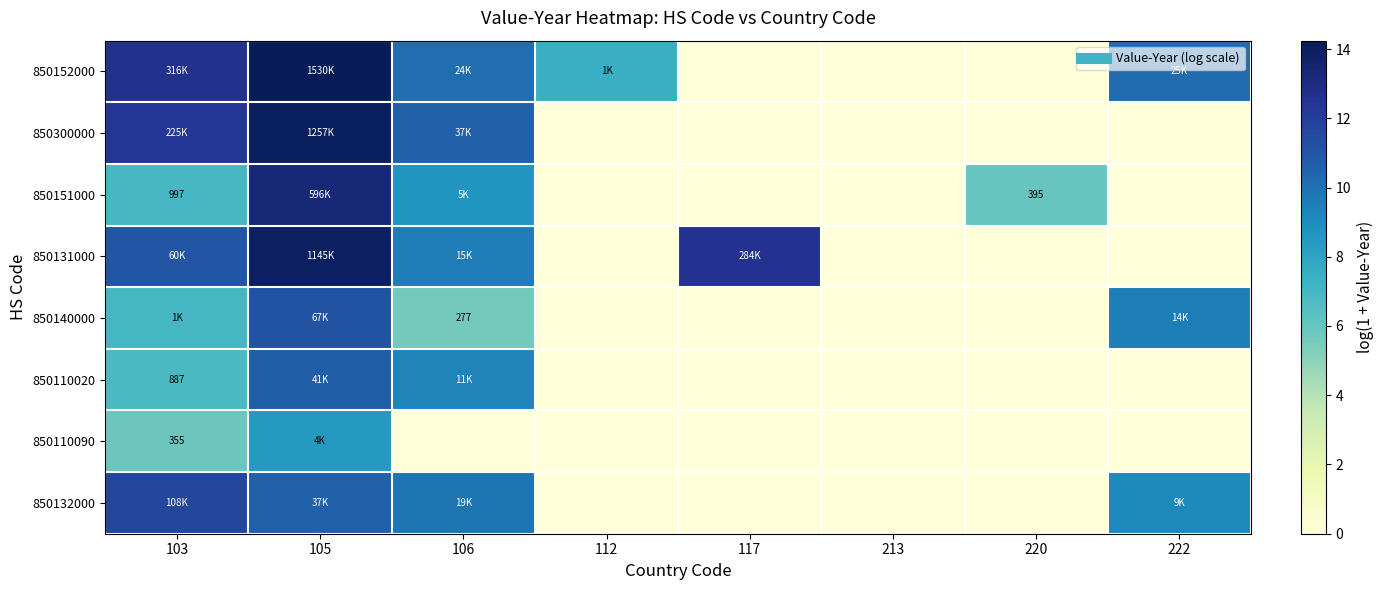

Which series has the widest spread of values?

850152000